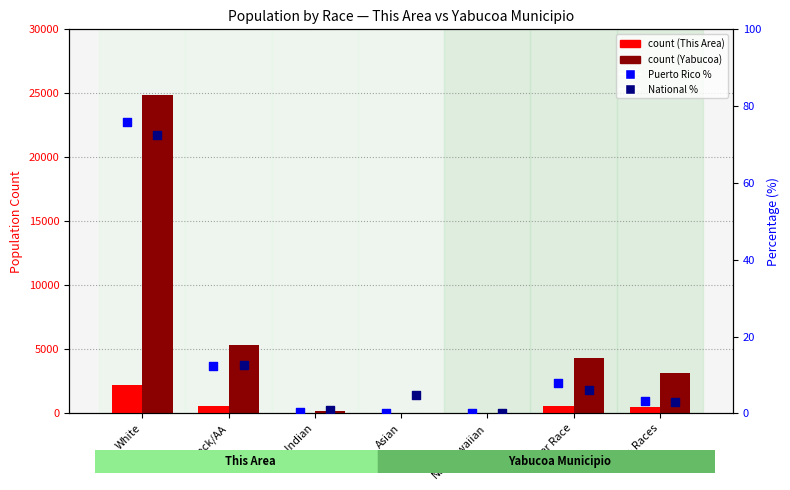

Which series reaches the minimum Y coordinate?

This Area